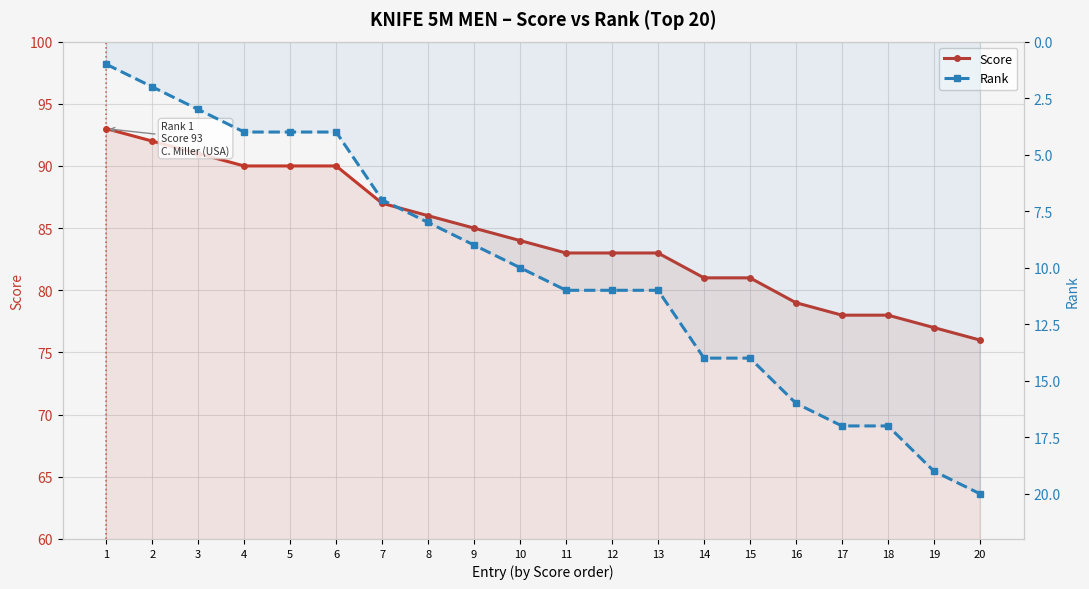

At which label is Score closest to 84?

10